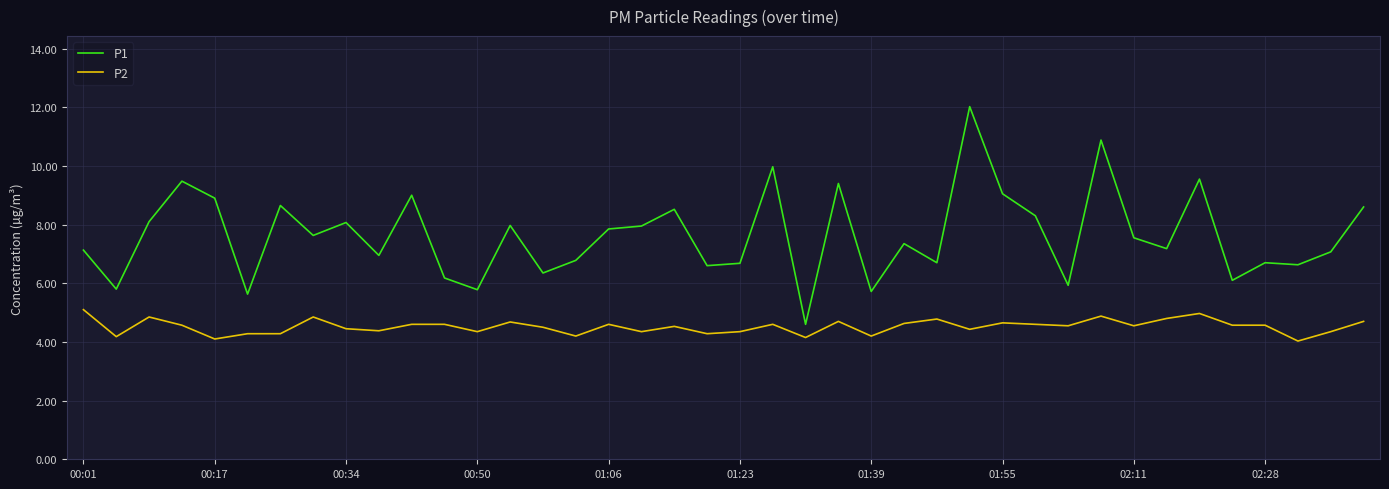

Which series has the largest total across all categories?

P1